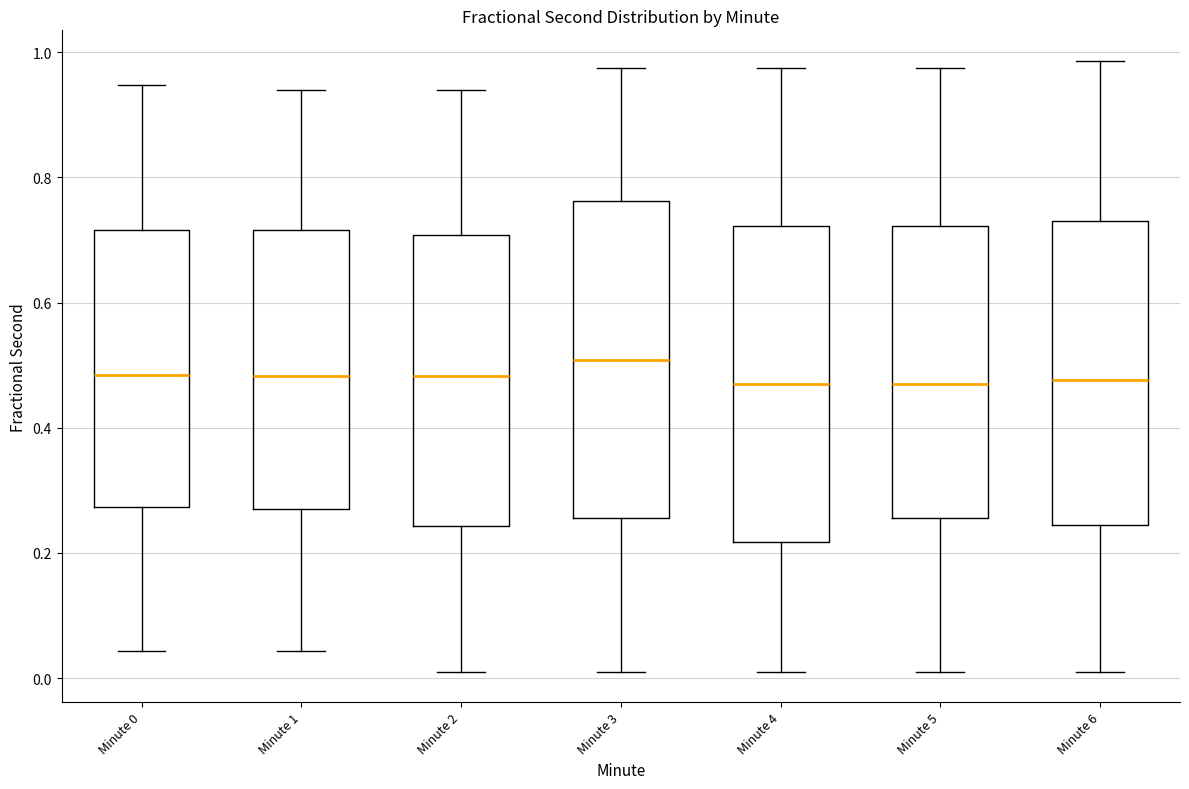

Reading left to right, read every box against the y-axis: the position of its median line, the range the box covers, and the ends of its whiskers. The values are not printed on the chart, so give them approximately, as read against the axis.

Minute 0: median 0.48, box 0.28 to 0.72, whiskers 0.04 to 0.94
Minute 1: median 0.48, box 0.28 to 0.72, whiskers 0.04 to 0.94
Minute 2: median 0.48, box 0.24 to 0.70, whiskers 0.02 to 0.94
Minute 3: median 0.50, box 0.26 to 0.76, whiskers 0.02 to 0.98
Minute 4: median 0.48, box 0.22 to 0.72, whiskers 0.02 to 0.98
Minute 5: median 0.48, box 0.26 to 0.72, whiskers 0.02 to 0.98
Minute 6: median 0.48, box 0.24 to 0.74, whiskers 0.02 to 0.98